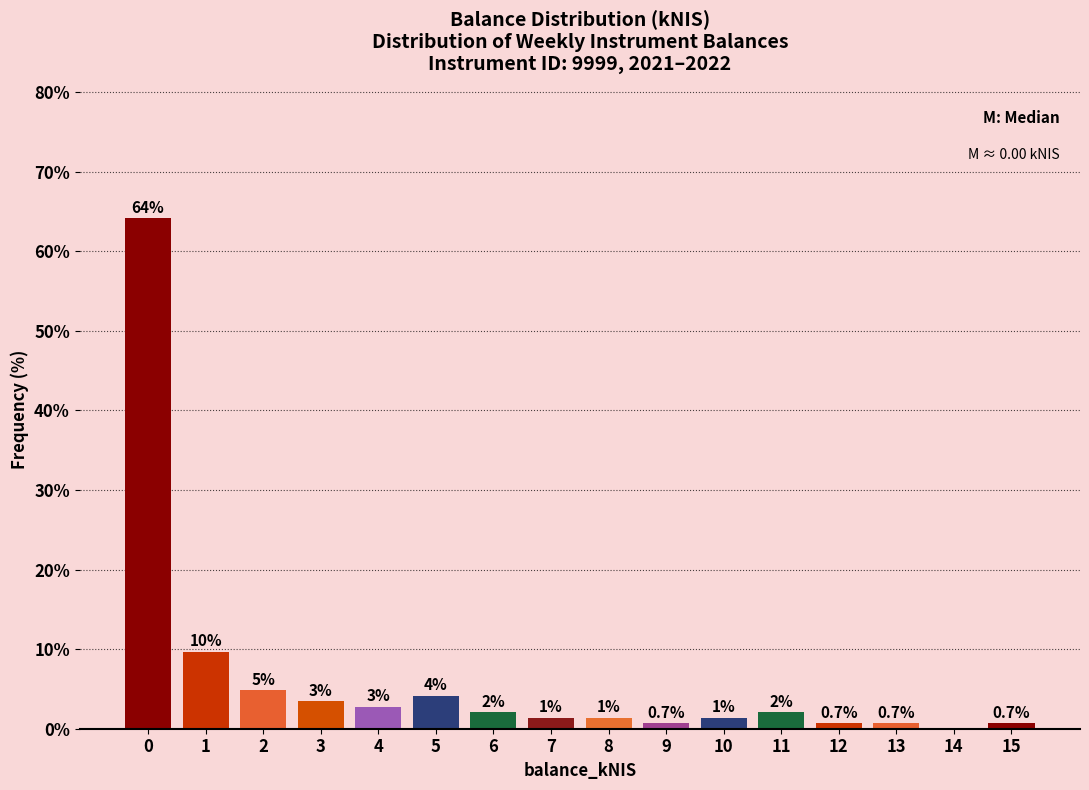

Are the bars horizontal?

No